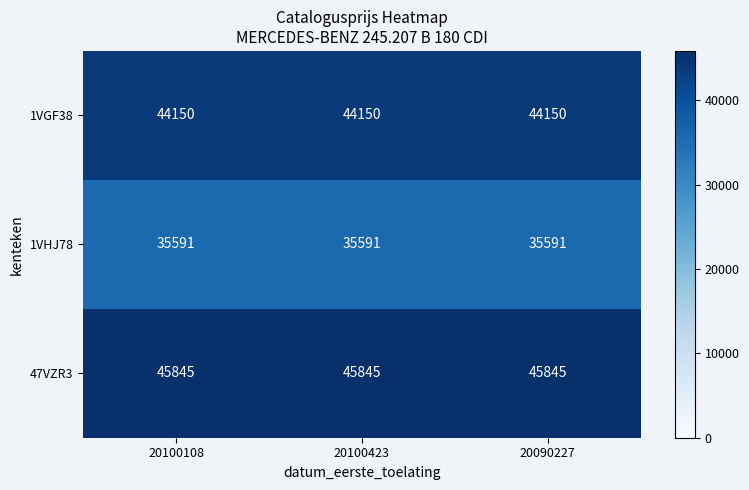

What is the difference between the highest and lowest values at 20090227?

10254